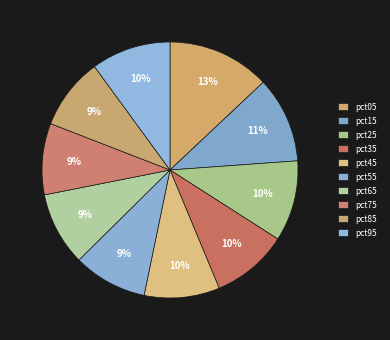

To the nearest percent, what portion does pct15 represent?

11%